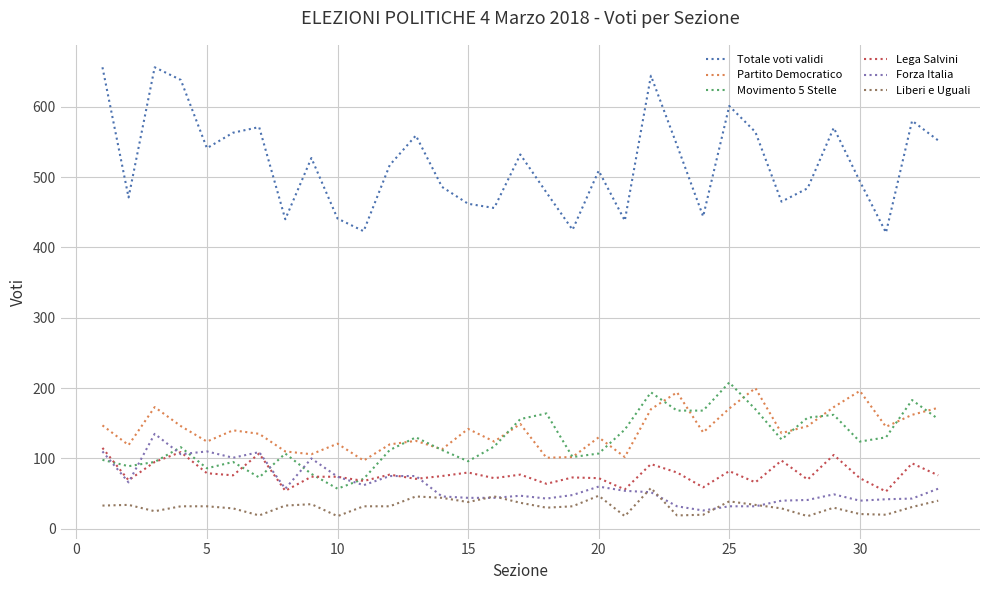

In Movimento 5 Stelle, how many points are higher than both neighbors (excluding endpoints)?

9